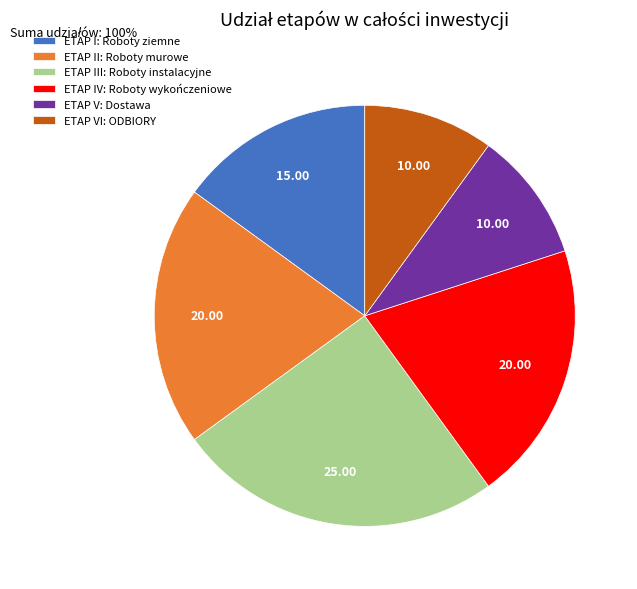

What is the largest slice in the pie chart?

ETAP III: Roboty instalacyjne